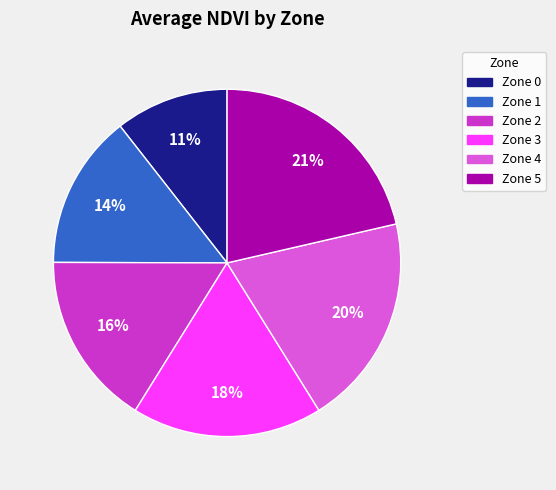

To the nearest percent, what portion does Zone 4 represent?

20%